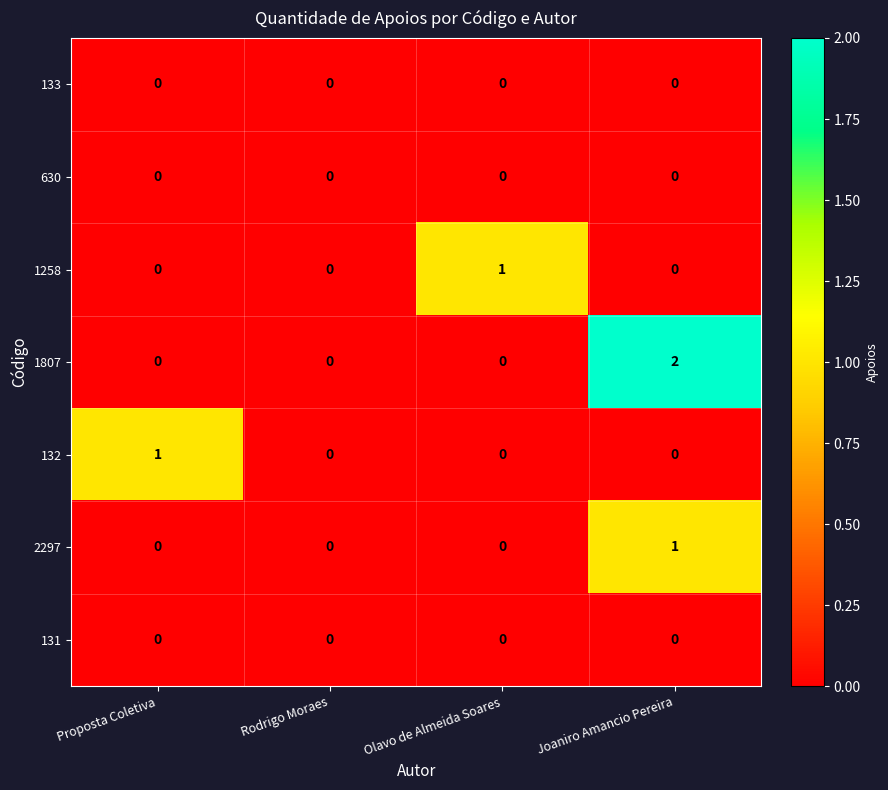

The value of 1258 at Joaniro Amancio Pereira is 1. True or false?

False